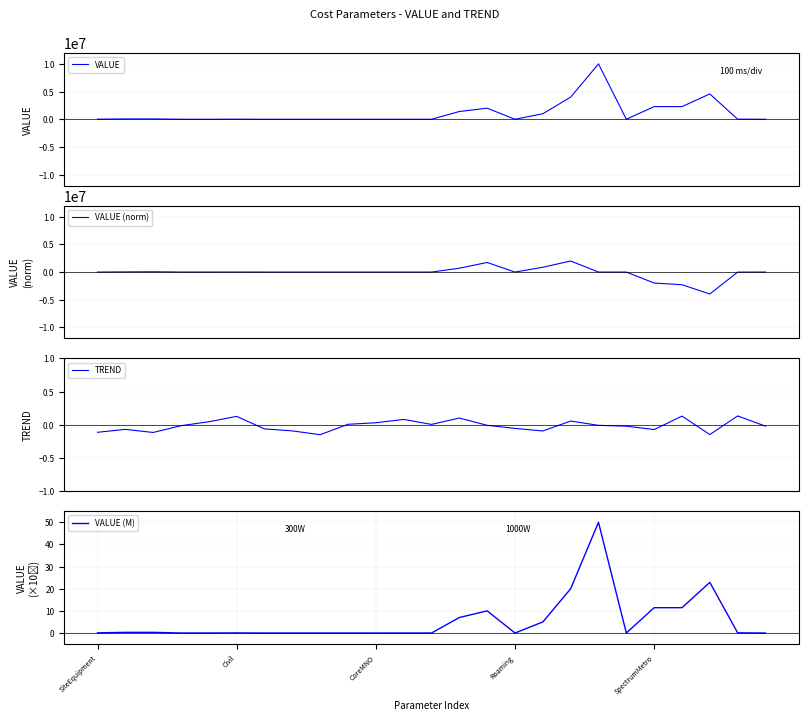

After their last crossing, which series has the higher values: TREND or VALUE (M)?

VALUE (M)